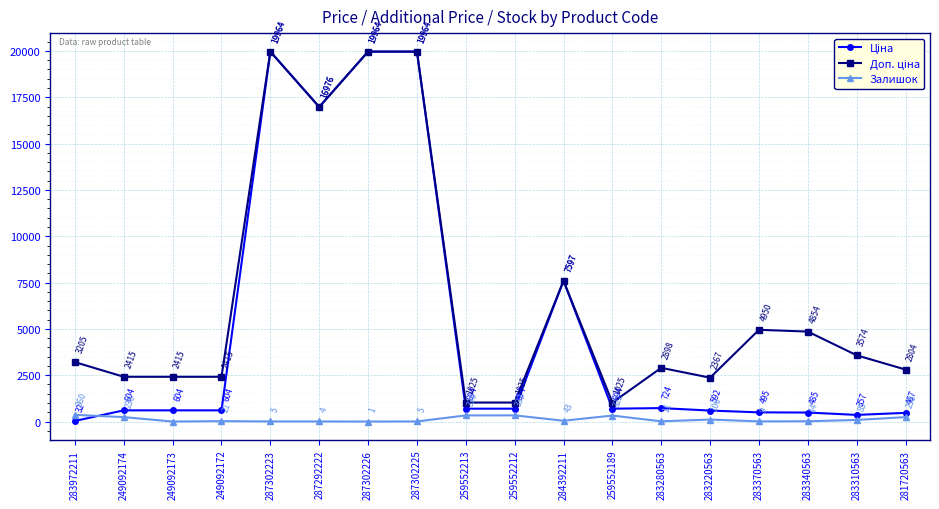

What is the label of the 8th point from the right?

284392211